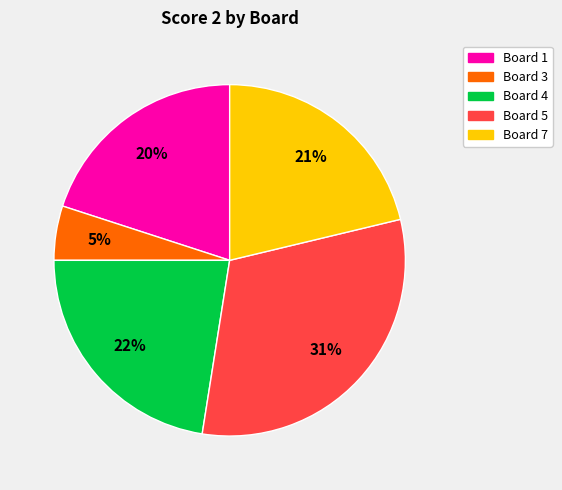

To the nearest percent, what is the difference between the largest and smallest slice percentages?

26%